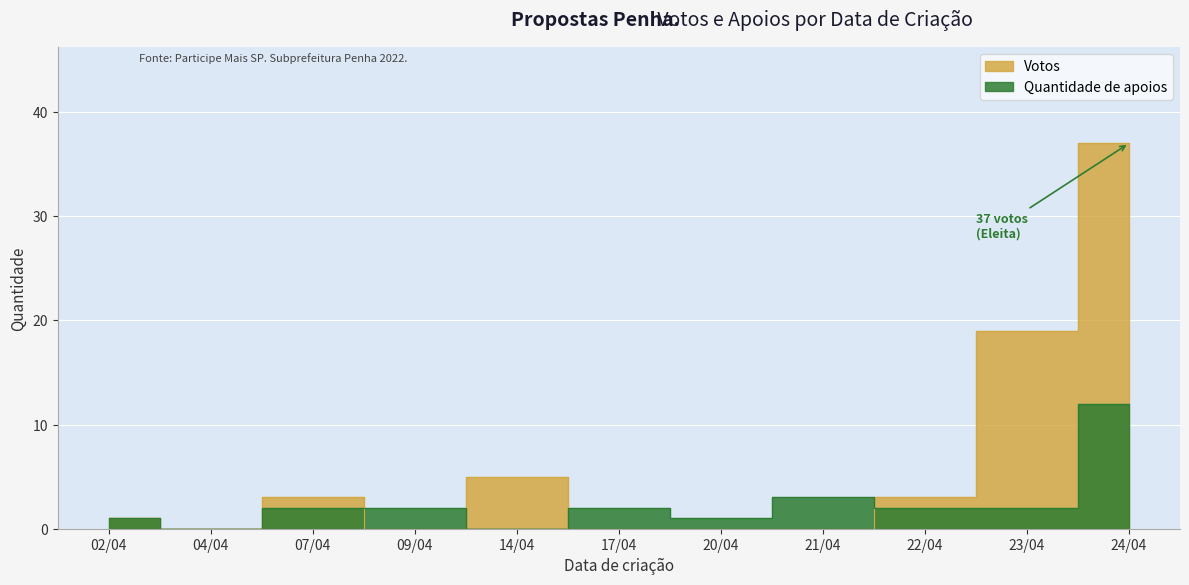

Read the Quantidade de apoios value at 24/04, to the nearest 10.

10